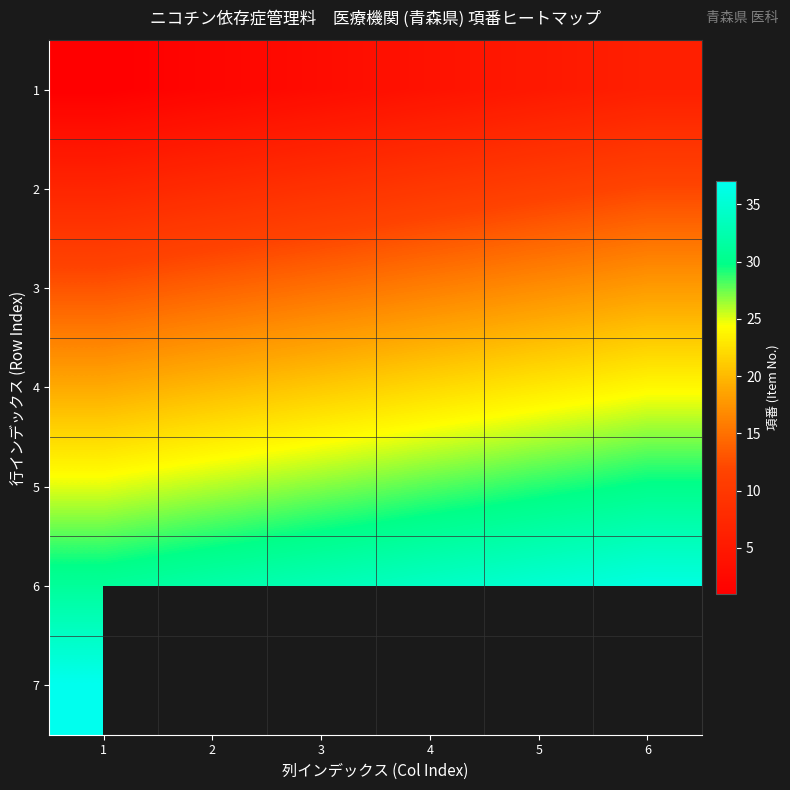

List the labels in order of 2 value, largest first.

6, 5, 4, 3, 2, 1